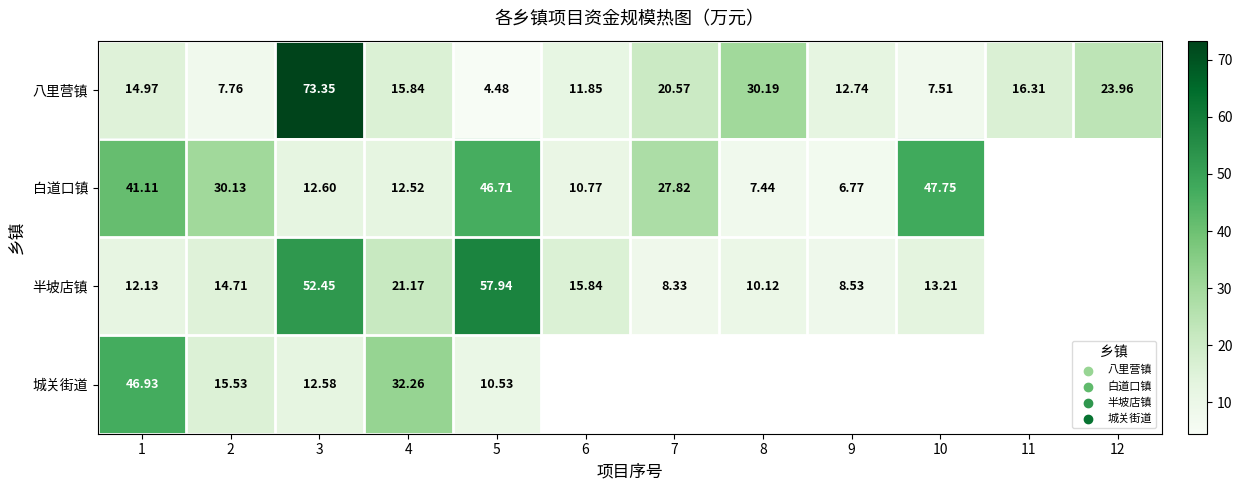

How many data points in 八里营镇 are less than 15?

6